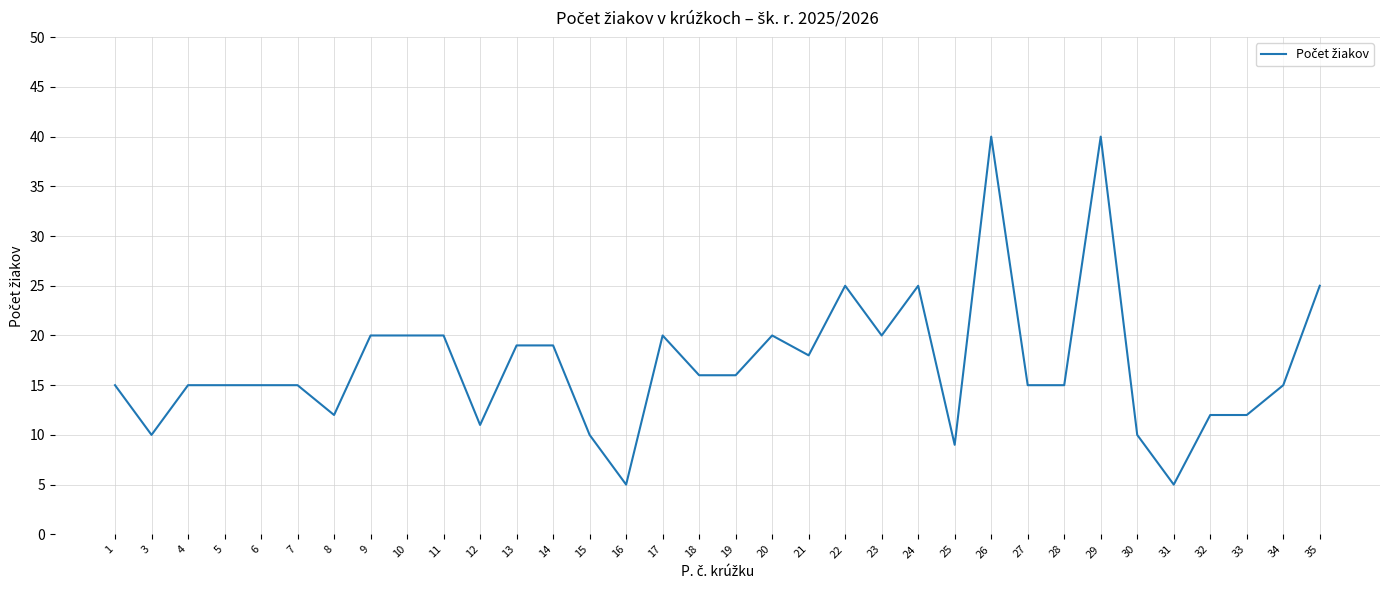

How many categories are shown in the chart?

34